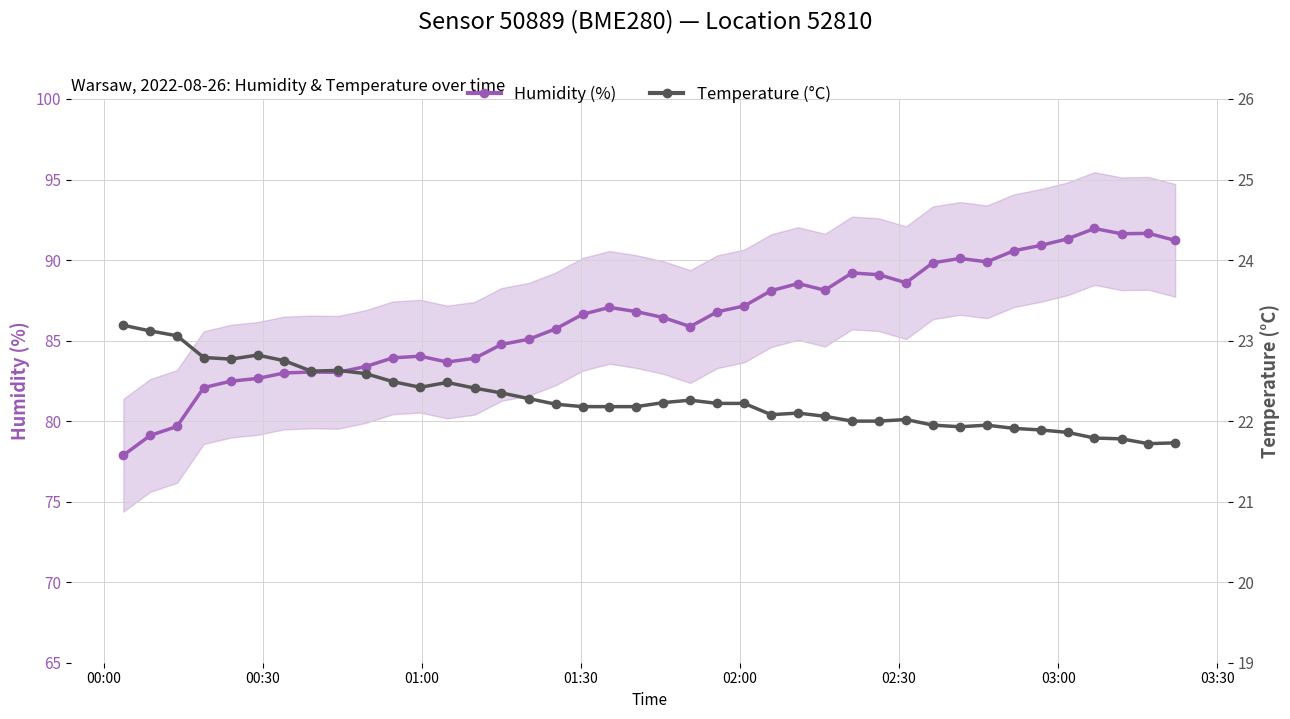

True or false: Humidity (%) has more than 2 points higher than both neighbors.

True